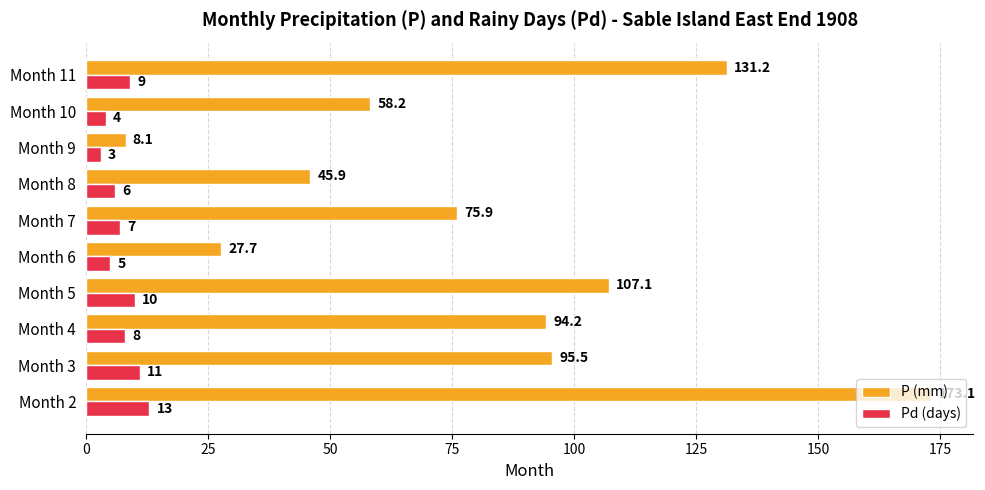

Which series changed the most between Month 6 and Month 8?

P (mm)